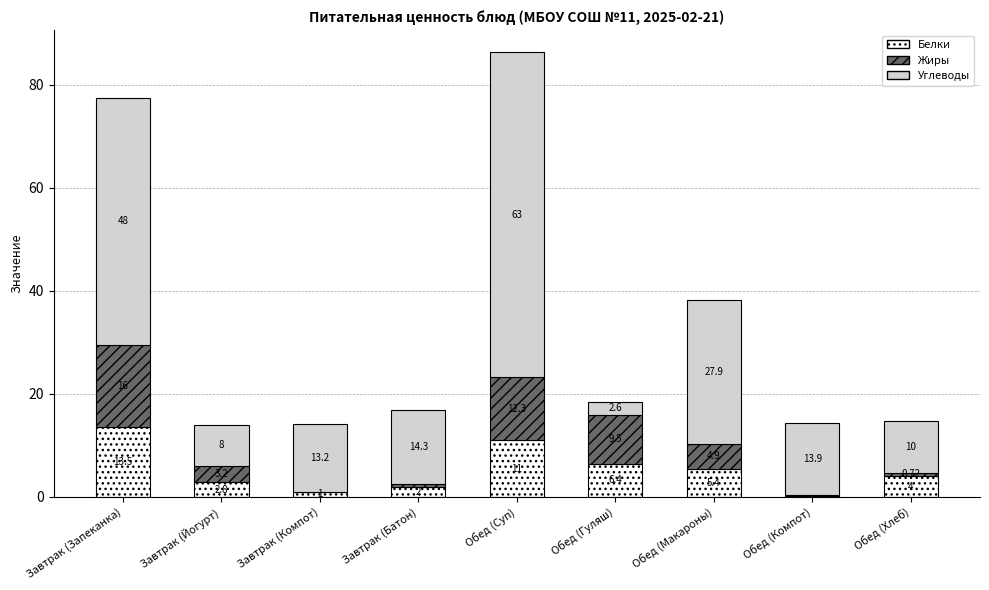

At which label does Белки first exceed 4?

Завтрак (Запеканка)